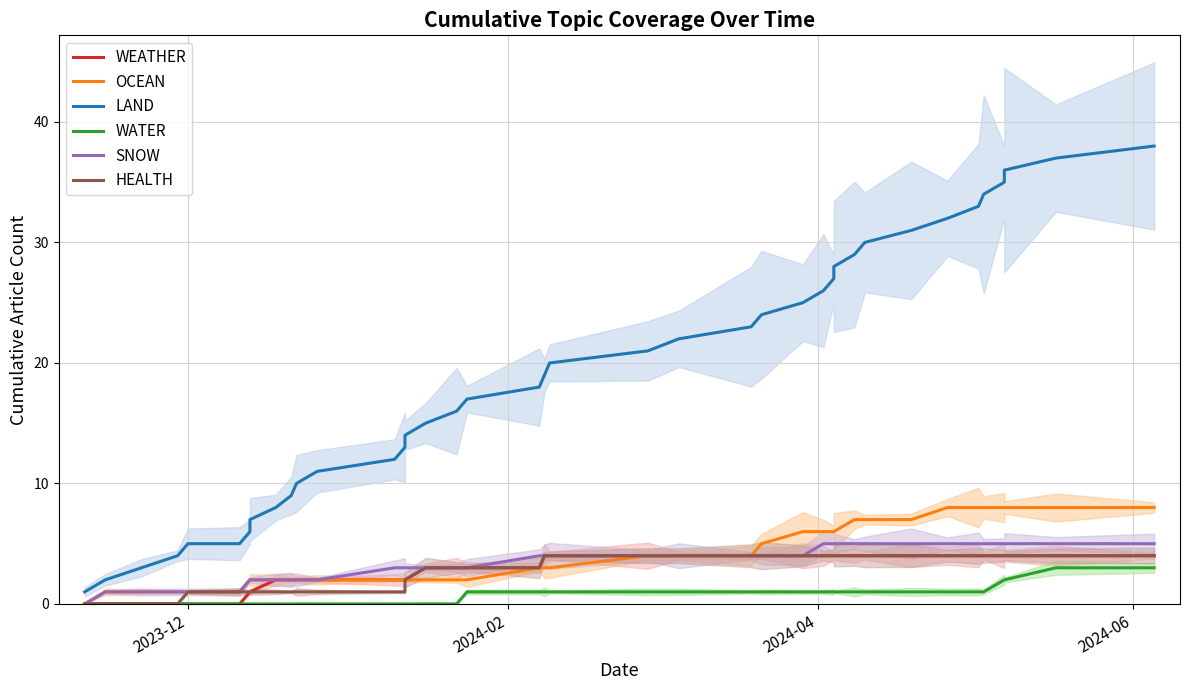

True or false: SNOW and WATER cross at least once.

False